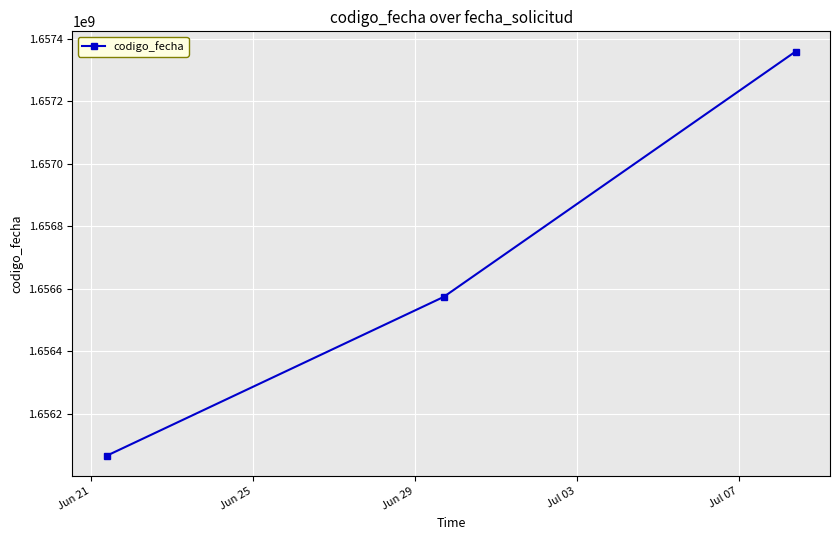

Reading left to right, what are all the values shown in this chart?

1656065494	1656573906	1657359514